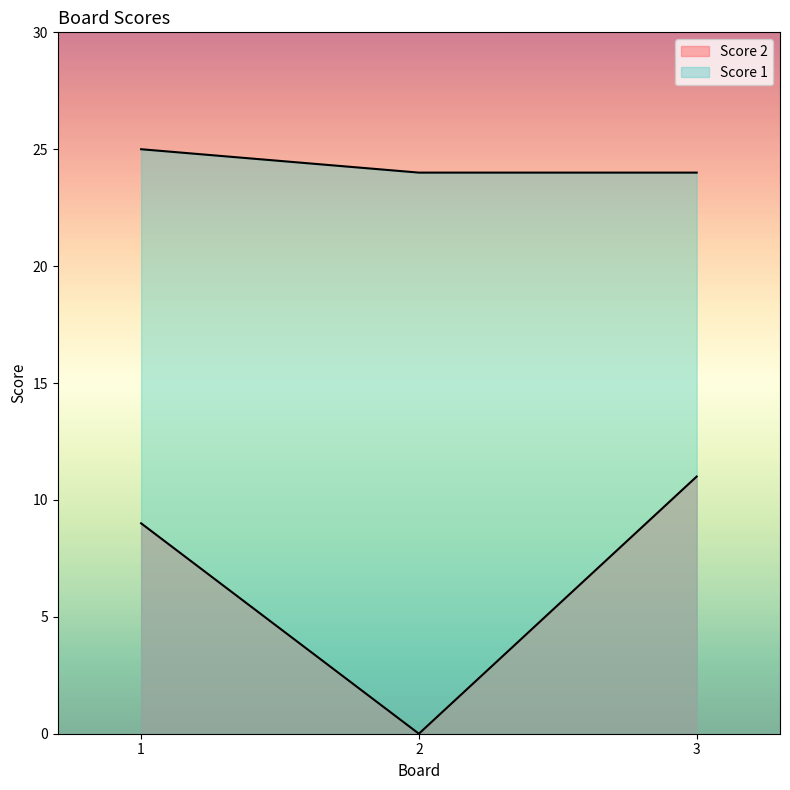

What are all the series names shown in the legend?

Score 2, Score 1